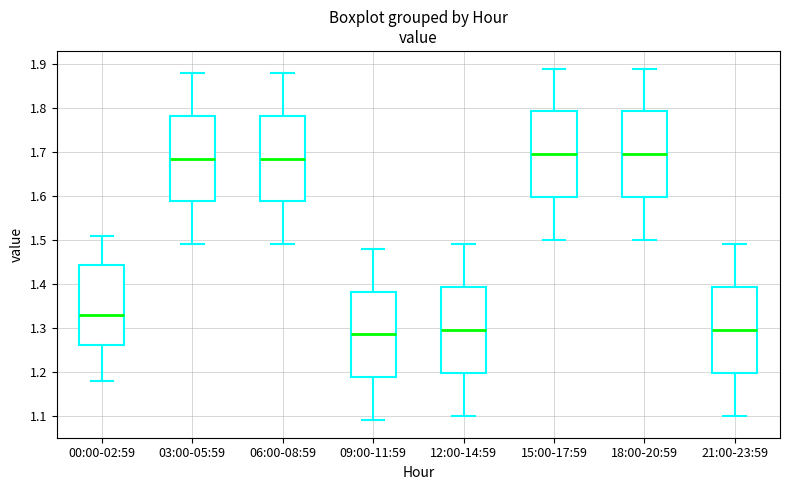

Reading left to right, transcribe this box plot: for each box, give where its median line is, the range the box spans, and where its two whiskers end, as read against the y-axis. The values are not printed on the chart, so give them approximately, as read against the axis.

00:00-02:59: median 1.33, box 1.26 to 1.44, whiskers 1.18 to 1.51
03:00-05:59: median 1.69, box 1.59 to 1.78, whiskers 1.49 to 1.88
06:00-08:59: median 1.69, box 1.59 to 1.78, whiskers 1.49 to 1.88
09:00-11:59: median 1.29, box 1.19 to 1.38, whiskers 1.09 to 1.48
12:00-14:59: median 1.30, box 1.20 to 1.39, whiskers 1.10 to 1.49
15:00-17:59: median 1.70, box 1.60 to 1.79, whiskers 1.50 to 1.89
18:00-20:59: median 1.70, box 1.60 to 1.79, whiskers 1.50 to 1.89
21:00-23:59: median 1.30, box 1.20 to 1.39, whiskers 1.10 to 1.49